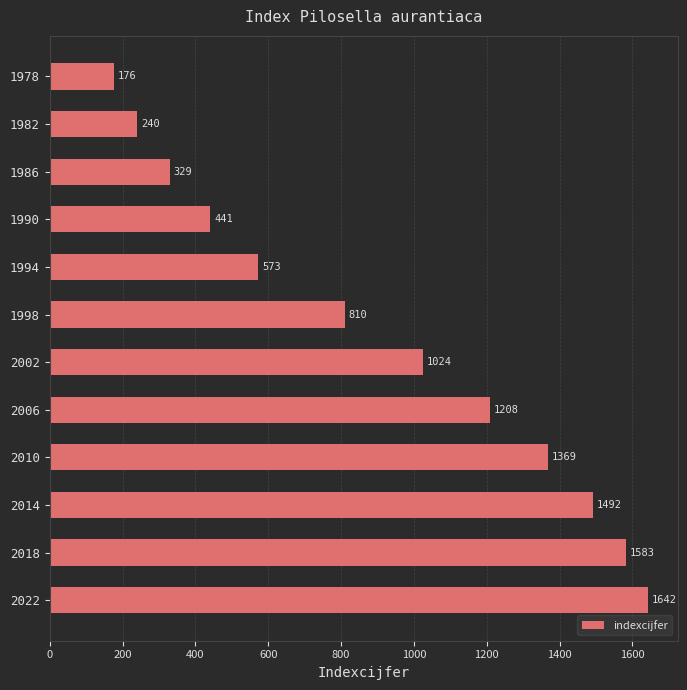

How many bars are there in total?

12